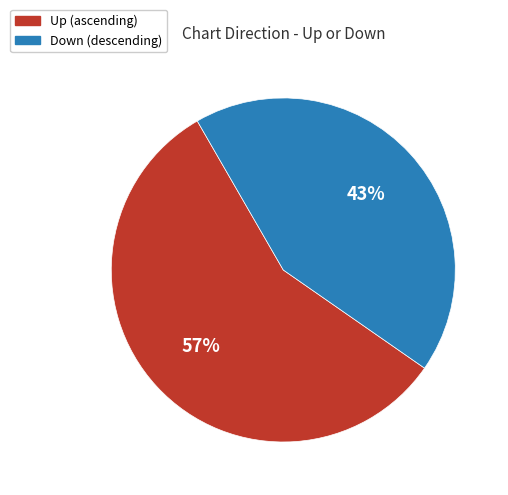

To the nearest percent, what is the difference between the largest and smallest slice percentages?

14%